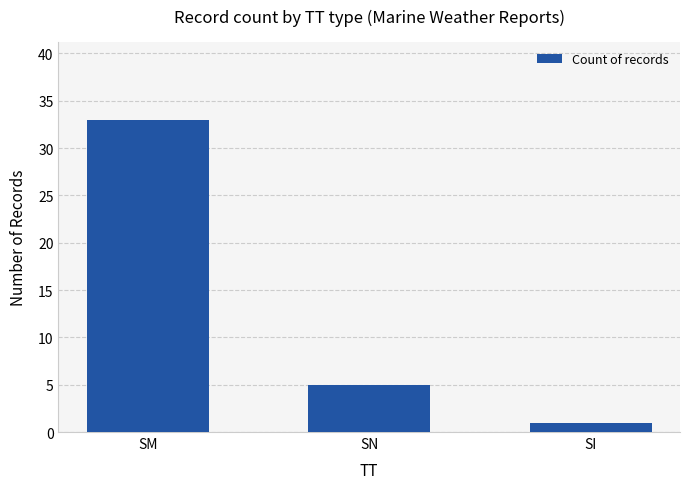

Is it true that the value at SN is 7?

False